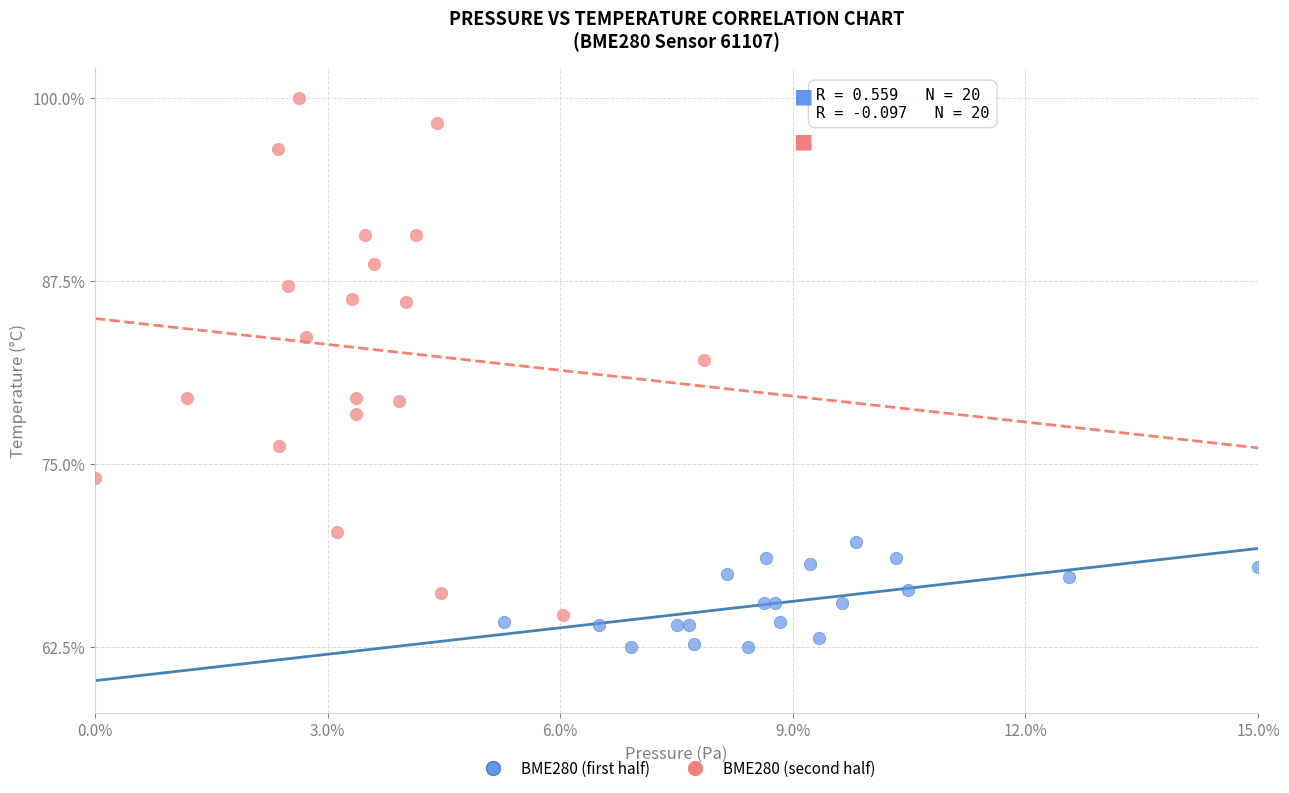

Which series reaches the minimum Y coordinate?

BME280 (first half)